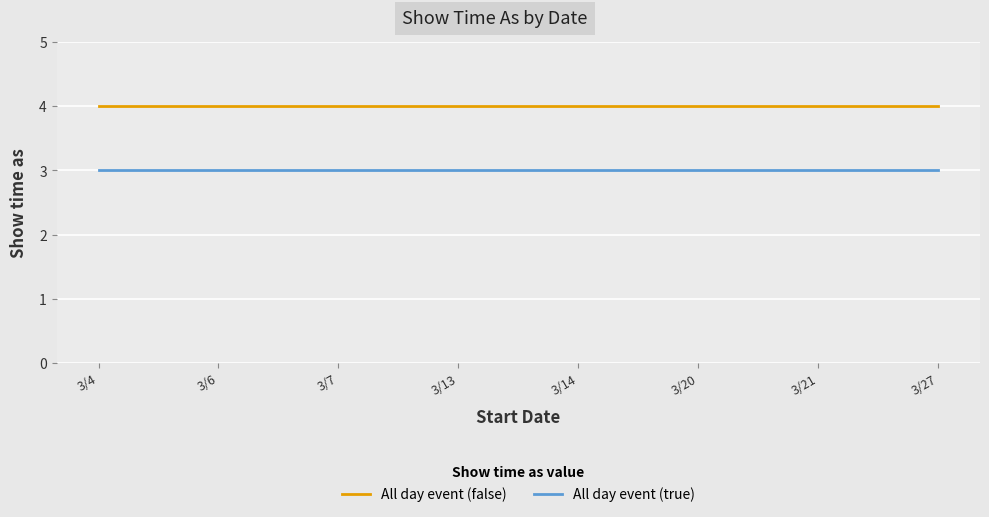

Which series has the largest total across all categories?

All day event (false)